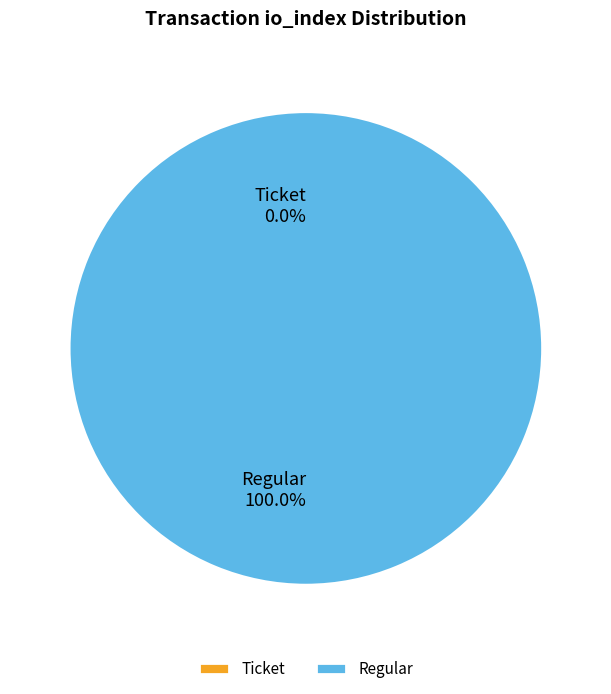

Which category has the smallest portion of the pie?

Ticket